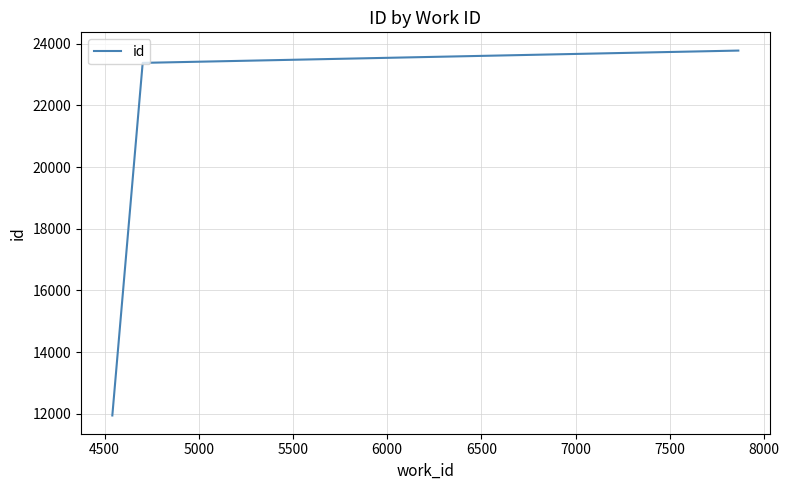

How many lines are shown in the chart?

1